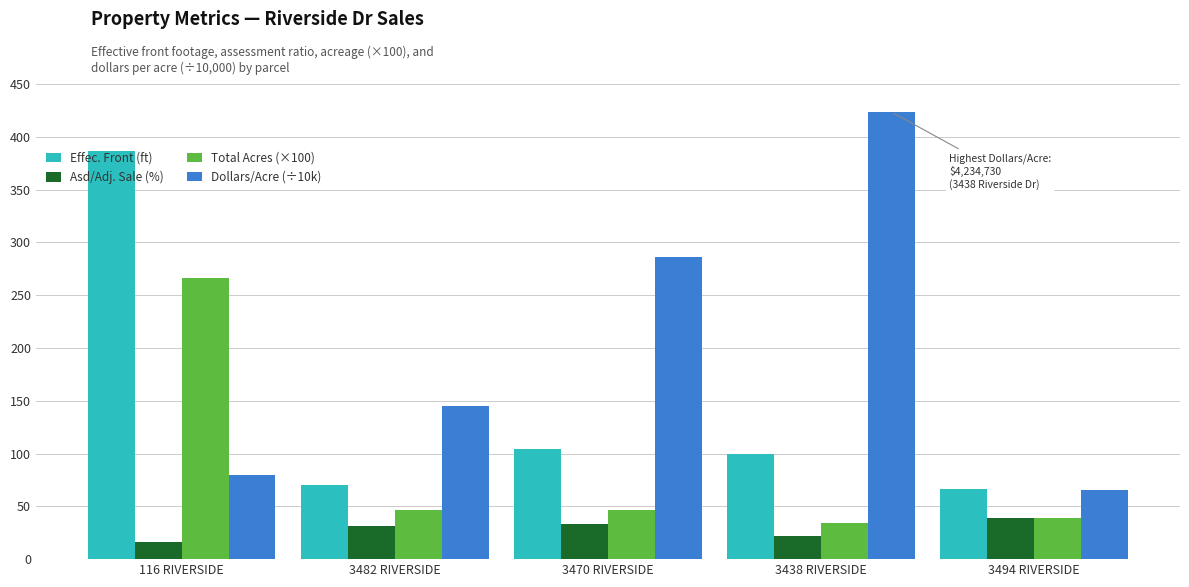

Which series has the largest total across all categories?

Dollars/Acre (÷10k)